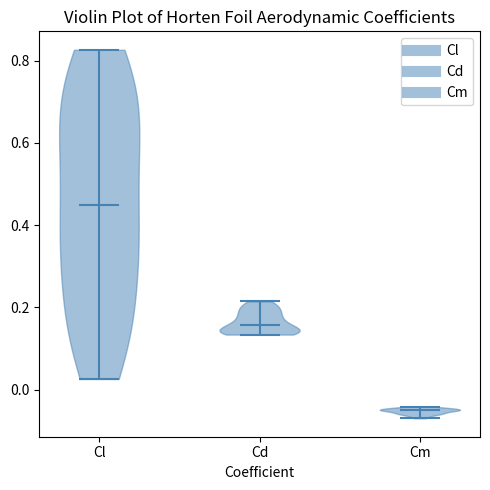

Reading left to right, read every violin against the y-axis: where its median line is, and the lowest and highest points it reaches. The values are not printed on the chart, so give them approximately, as read against the axis.

Cl: median line 0.44, lowest point 0.02, highest point 0.82
Cd: median line 0.16, lowest point 0.14, highest point 0.22
Cm: median line -0.06, lowest point -0.06, highest point -0.04